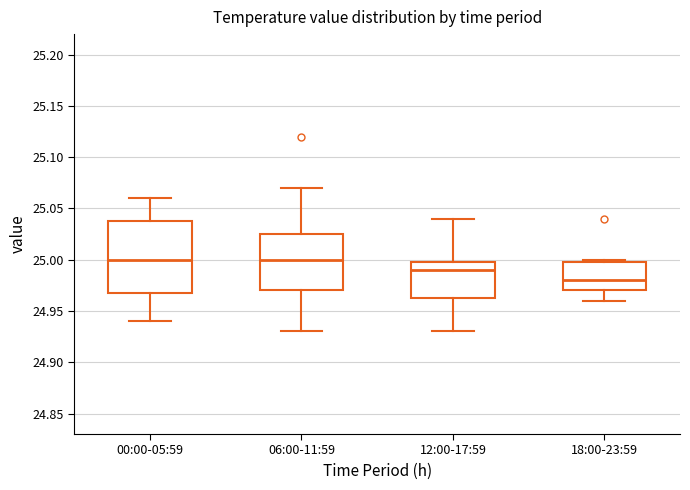

Reading left to right, read every box against the y-axis: the position of its median line, the range the box covers, and the ends of its whiskers. The values are not printed on the chart, so give them approximately, as read against the axis.

00:00-05:59: median 25.000, box 24.970 to 25.040, whiskers 24.940 to 25.060
06:00-11:59: median 25.000, box 24.970 to 25.025, whiskers 24.930 to 25.070
12:00-17:59: median 24.990, box 24.965 to 25.000, whiskers 24.930 to 25.040
18:00-23:59: median 24.980, box 24.970 to 25.000, whiskers 24.960 to 25.000 (just above the box's upper edge)